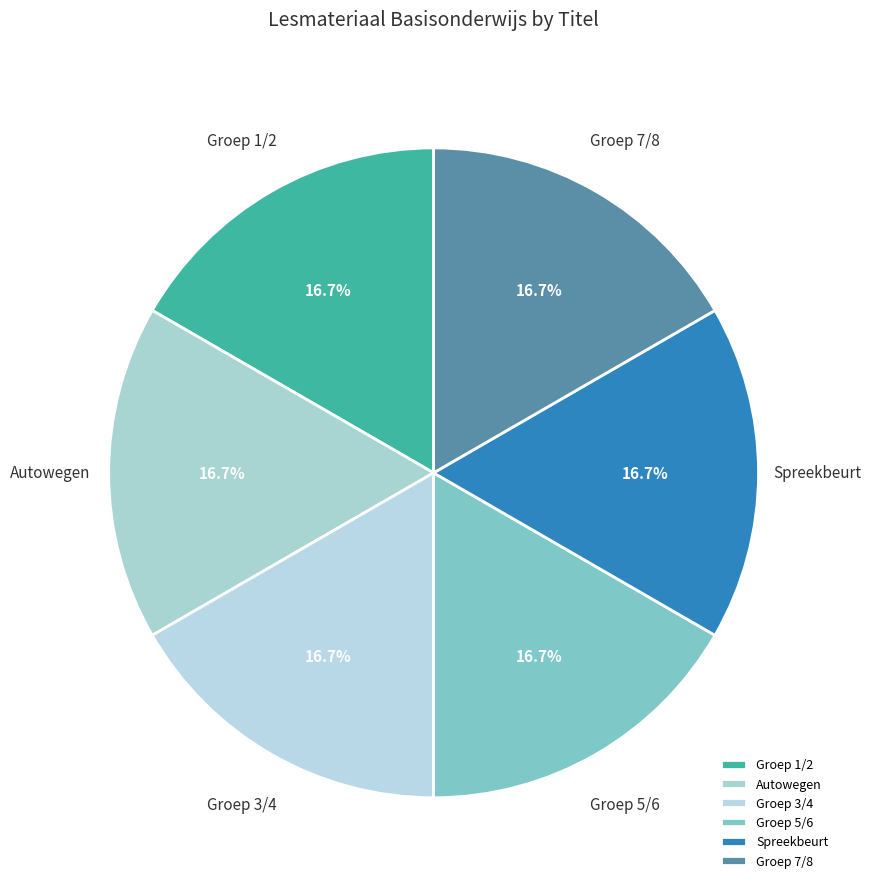

What portion of the pie excludes Groep 1/2?

83.3%